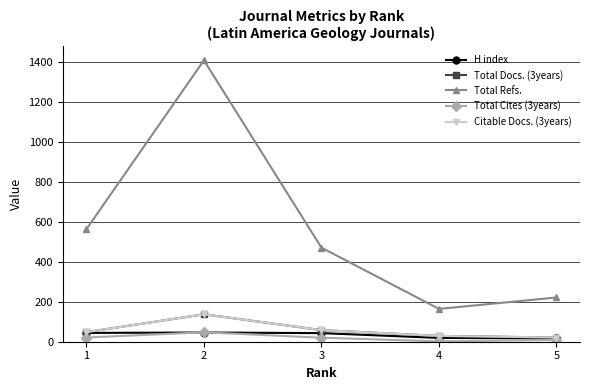

At which label does Total Refs. first exceed 470?

1